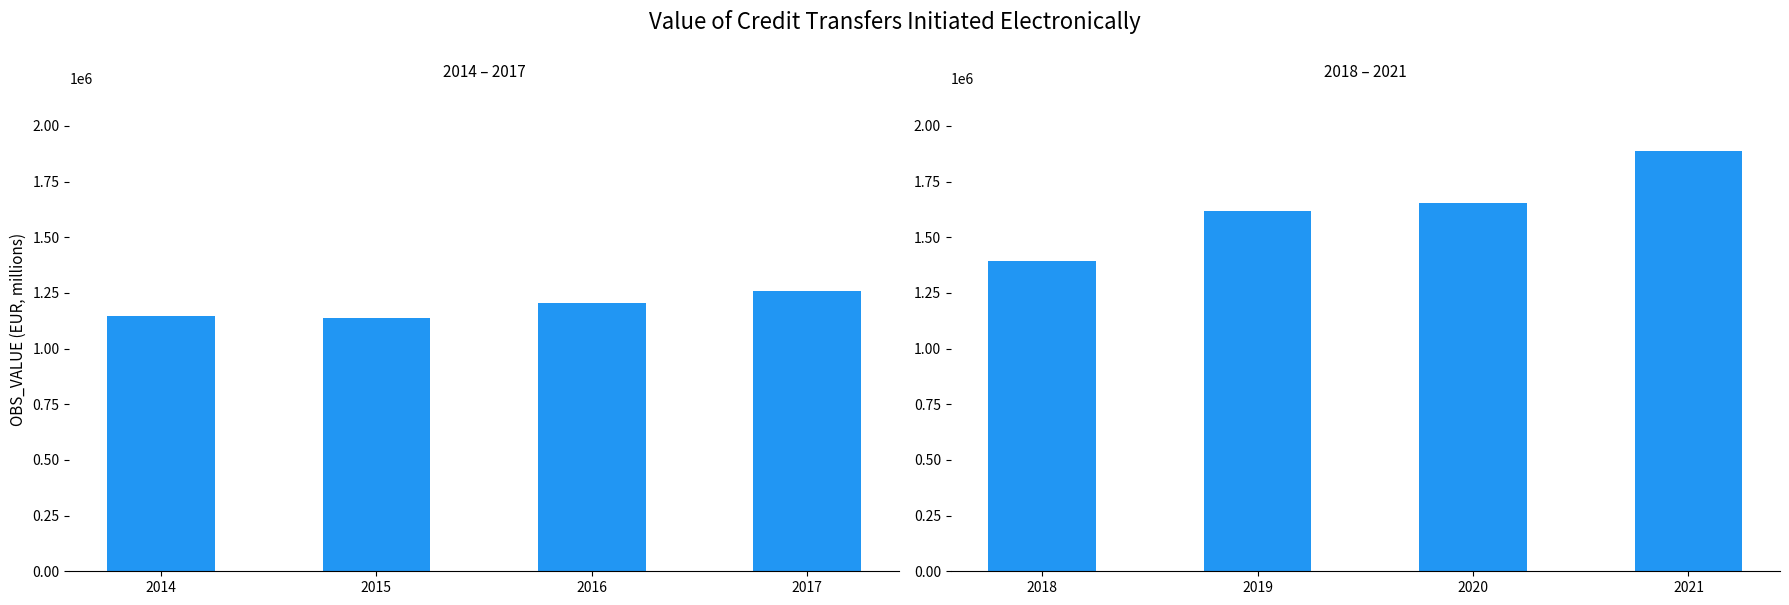

What is the greatest value displayed?

1886543.2